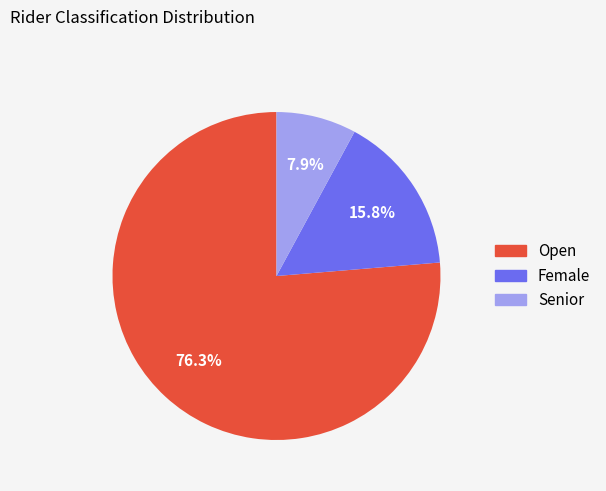

What percentage is the Open slice, to the nearest percent?

76%